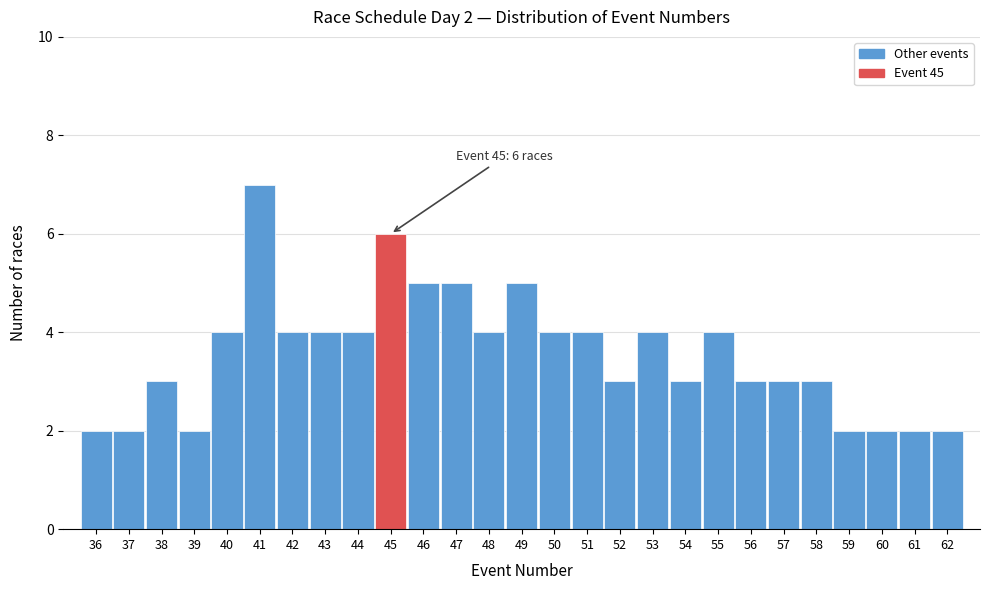

Which range on the x-axis has the tallest bar?

40.5 to 41.5